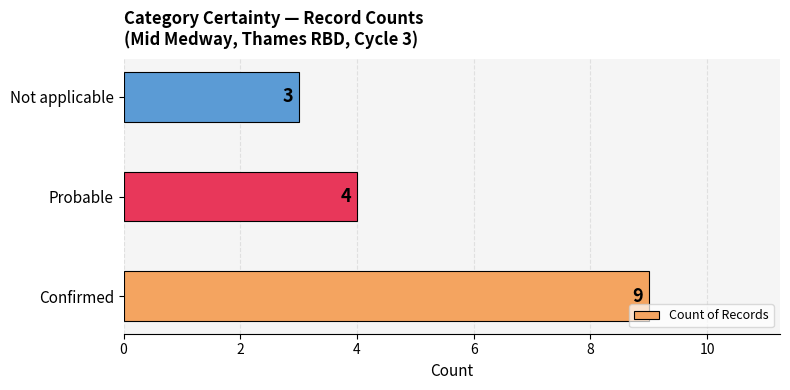

Is it true that the value at Not applicable is 3?

True